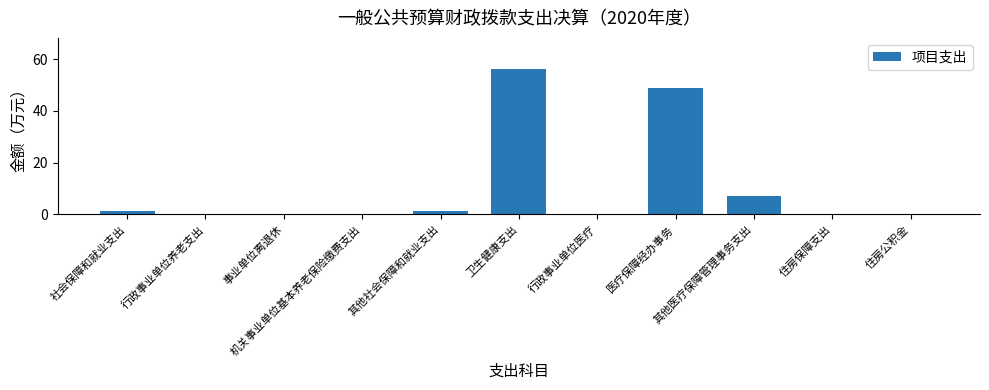

What is the greatest value displayed?

56.0